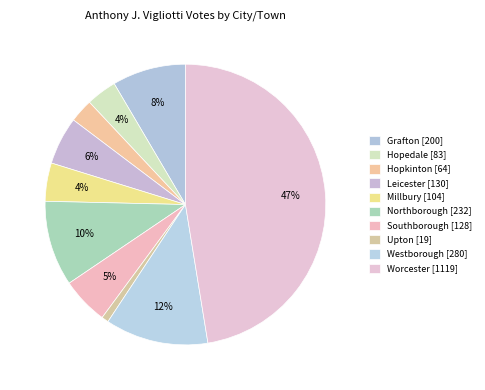

What percentage is the Southborough slice, to the nearest percent?

5%